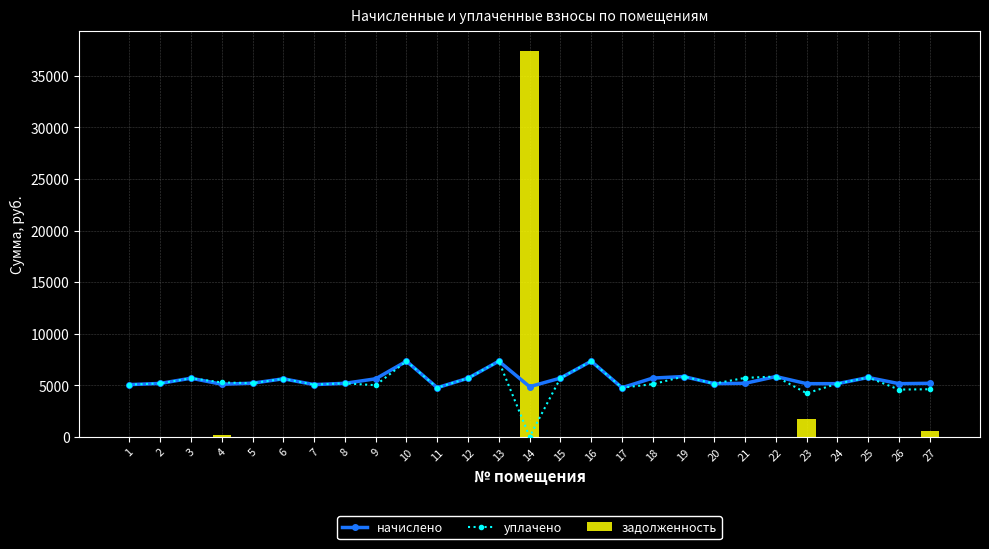

Reading right to left, what are all the values shown in this chart?

начислено: 5184.0	5149.4	5748.5	5149.4	5149.4	5840.6	5184.0	5149.4	5840.6	5690.9	4757.8	7326.7	5690.8	4855.6	7326.7	5679.4	4757.8	7326.7	5621.8	5184.0	5057.3	5621.8	5195.6	5091.9	5679.4	5172.3	5057.3
уплачено: 4608.0	4577.3	5748.5	5149.4	4217.7	5840.6	5715.0	5149.4	5840.6	5099.9	4757.8	7326.7	5690.8	0.0	7326.7	5679.4	4757.8	7326.7	4997.1	5184.0	5057.3	5621.8	5195.6	5265.8	5679.4	5172.3	5057.3
задолженность: 576.0	0.0	0.0	0.0	1683.0	0.0	0.0	0.0	0.0	0.0	0.0	0.0	0.0	37447.2	0.0	0.0	0.0	0.0	0.0	0.0	0.0	0.0	0.0	188.6	0.0	0.0	0.0